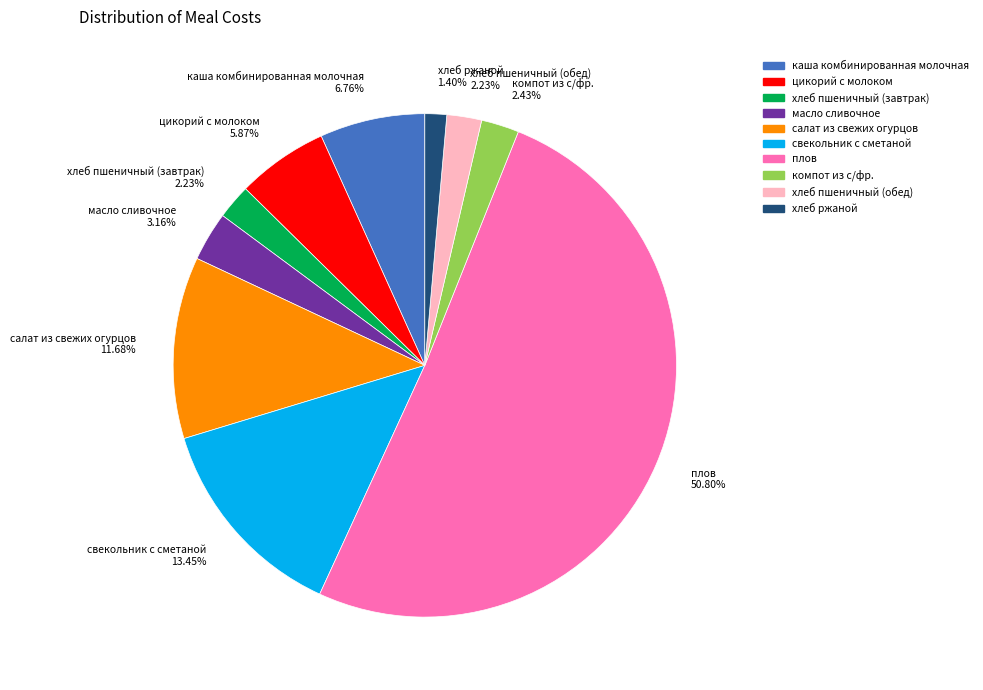

Is it true that салат из свежих огурцов is 18% of the pie?

False